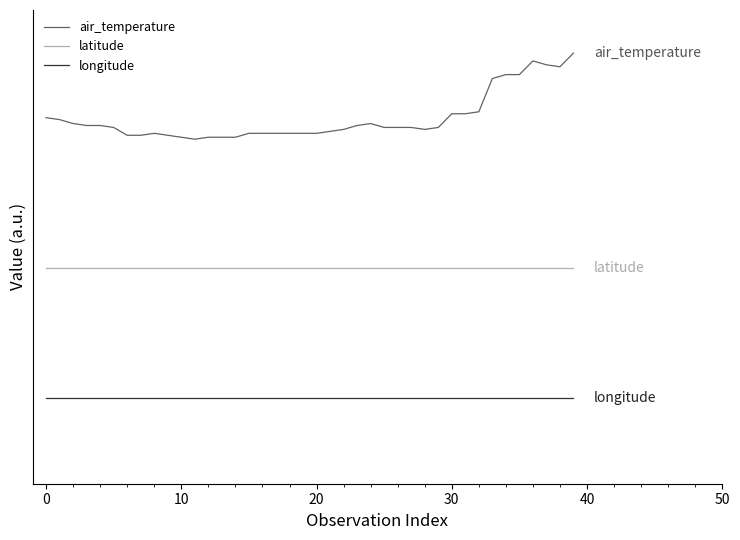

What are all the series names shown in the legend?

air_temperature, latitude, longitude